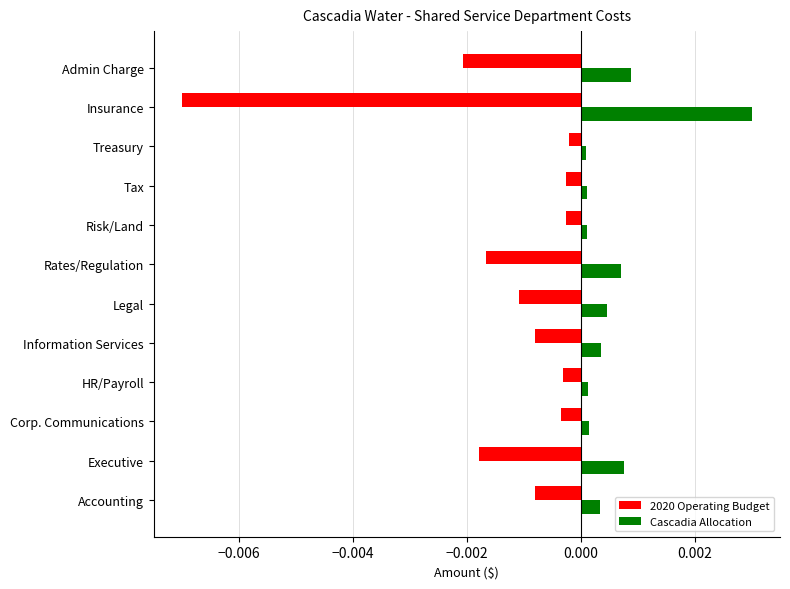

List the series in order of their peak value, highest first.

Cascadia Allocation, 2020 Operating Budget